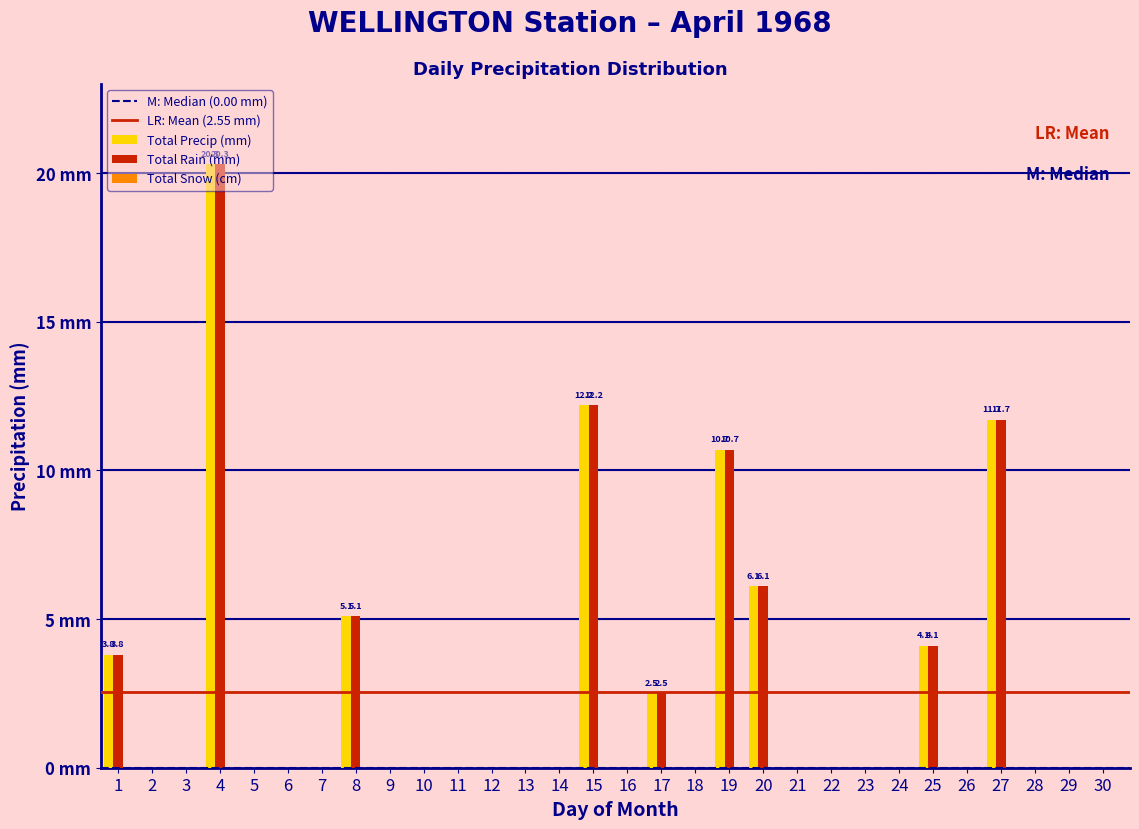

Does the chart contain stacked bars?

No